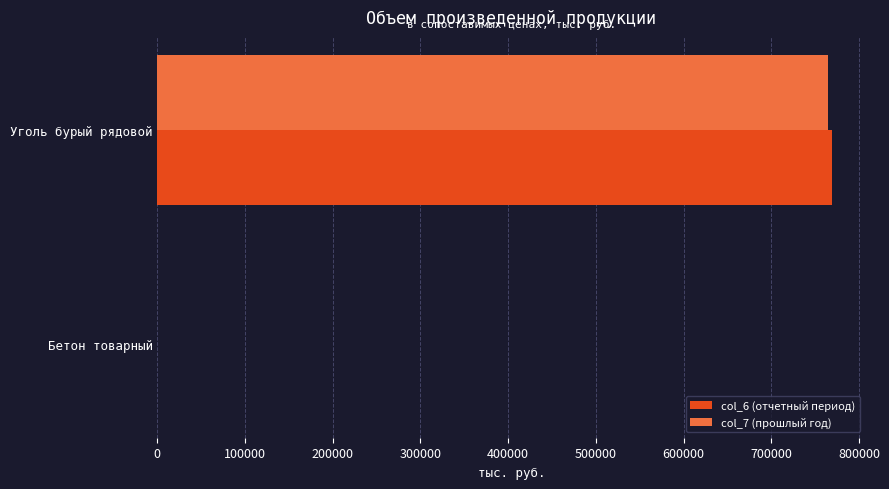

What is the total value across all series at Уголь бурый рядовой?

1534162.1